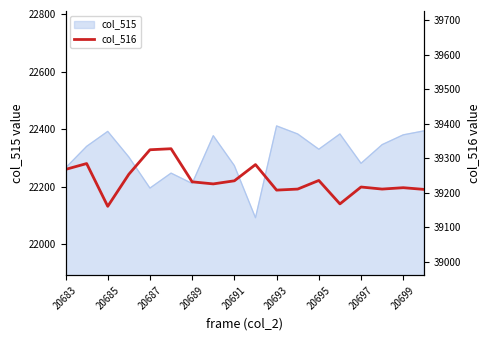

What is the difference between the maximum and minimum values?

167